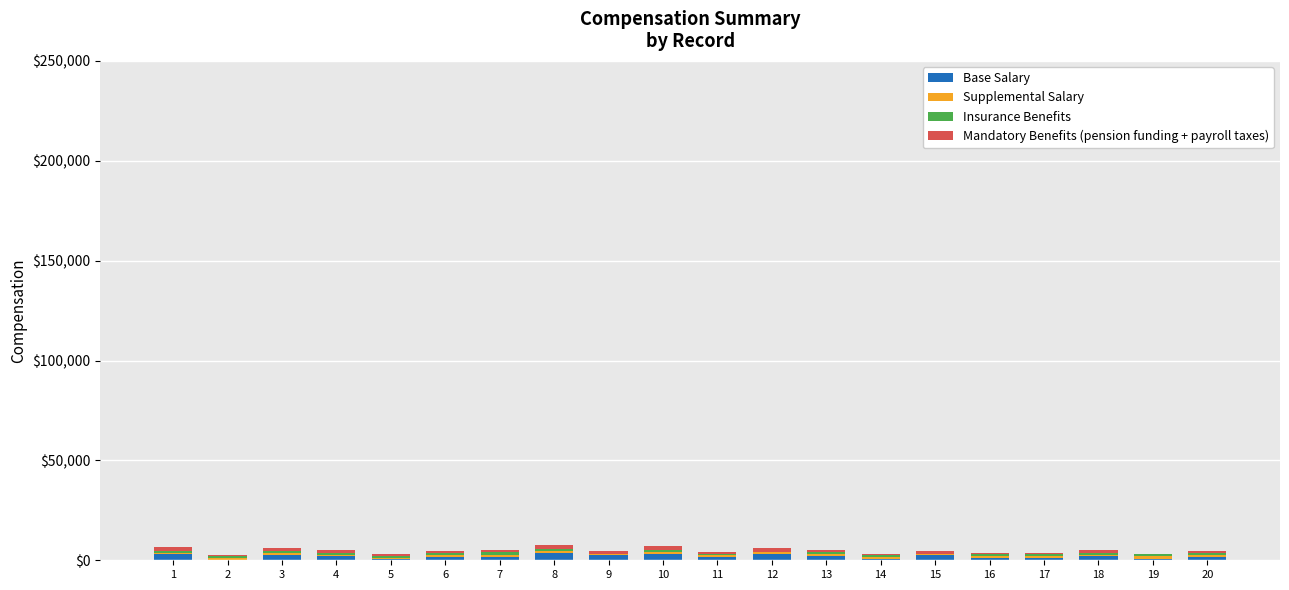

At how many categories does at least one series exceed 520?

20